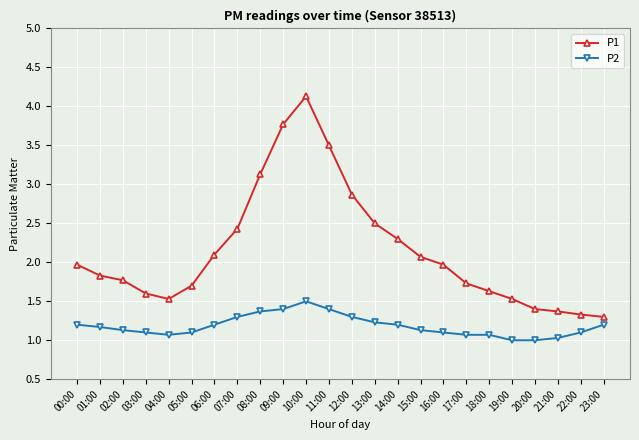

Is this an area chart (filled region under the line)?

No